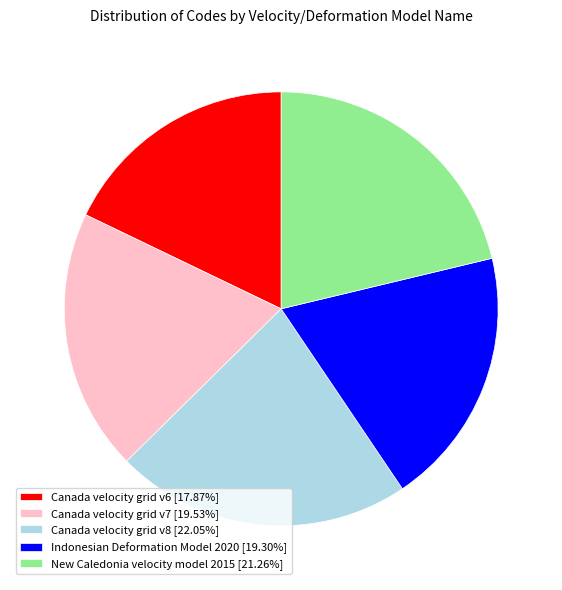

Is Indonesian Deformation Model 2020 [19.30%] the majority of the pie?

No